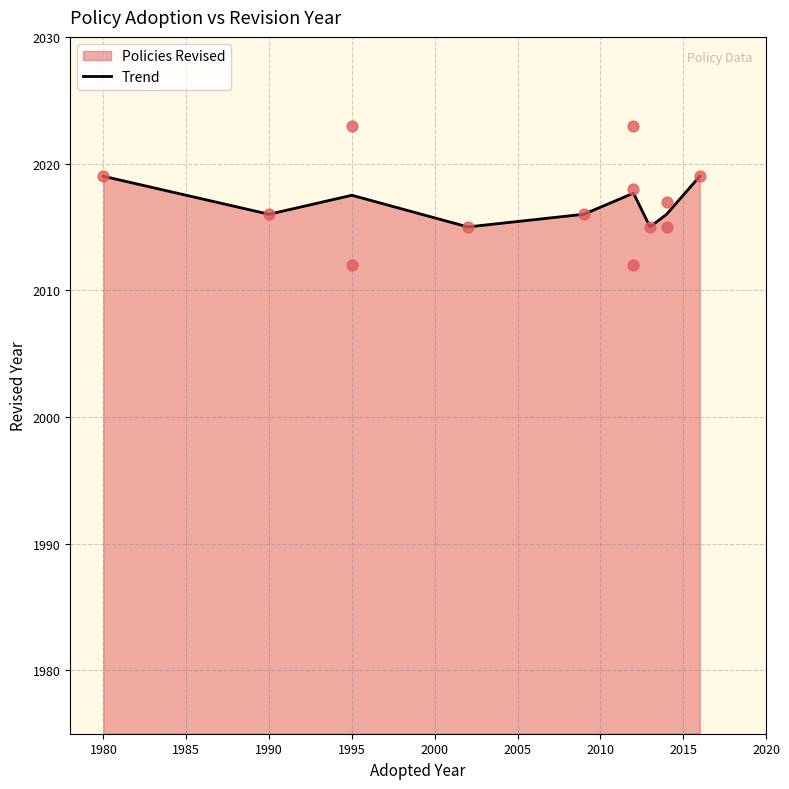

What is the lowest value of the Trend series?

2015.0